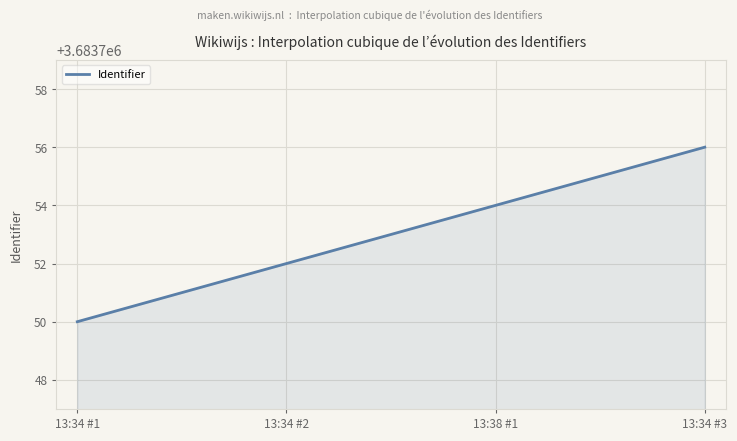

What is the minimum value shown in the chart?

3683750.0